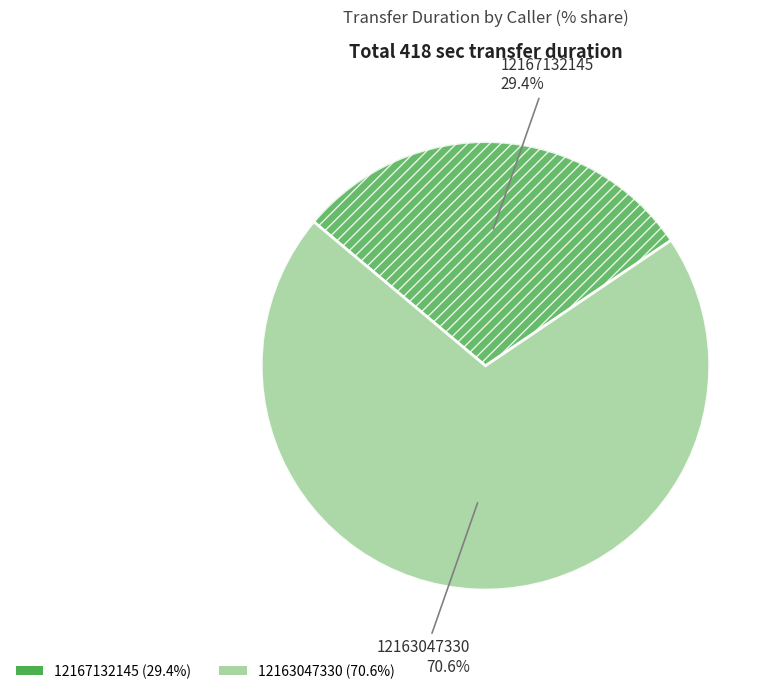

To the nearest percent, what is the difference between the 12163047330 and 12167132145 slice percentages?

41%